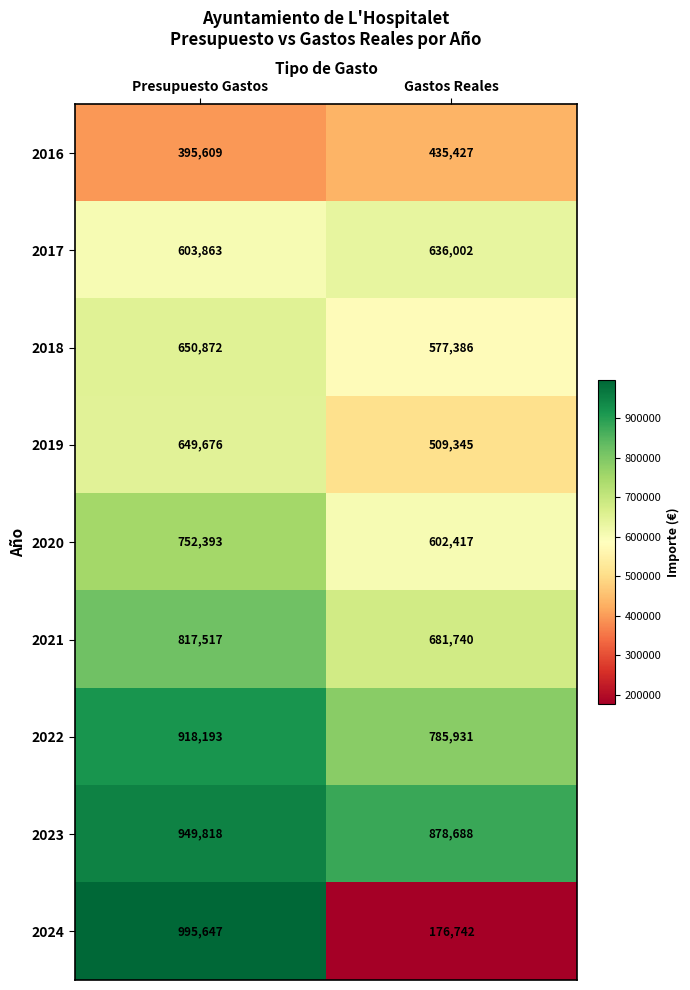

At which category is the sum across all series the highest?

Presupuesto Gastos